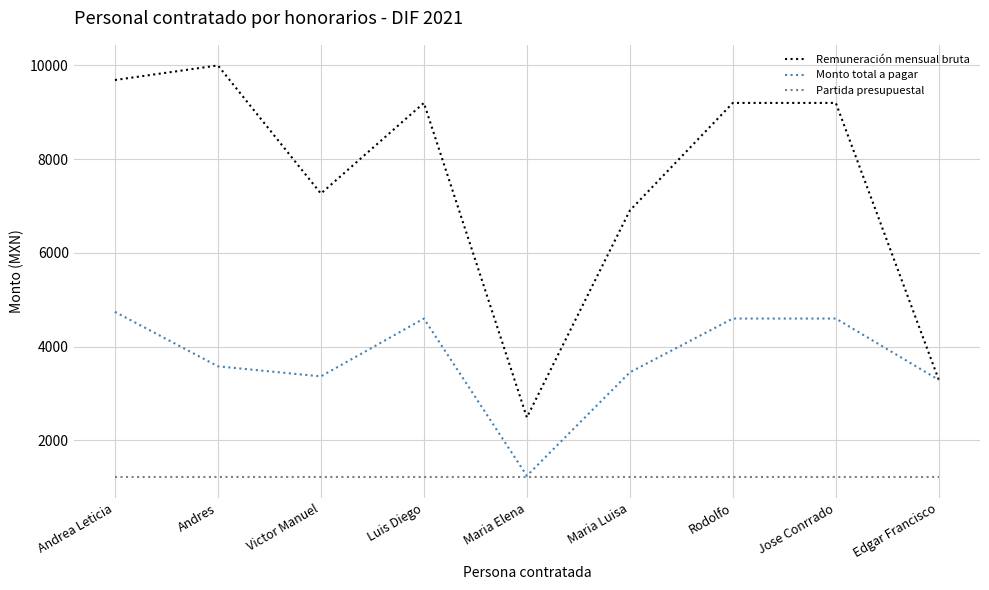

Which category has the highest value across all series?

Andres